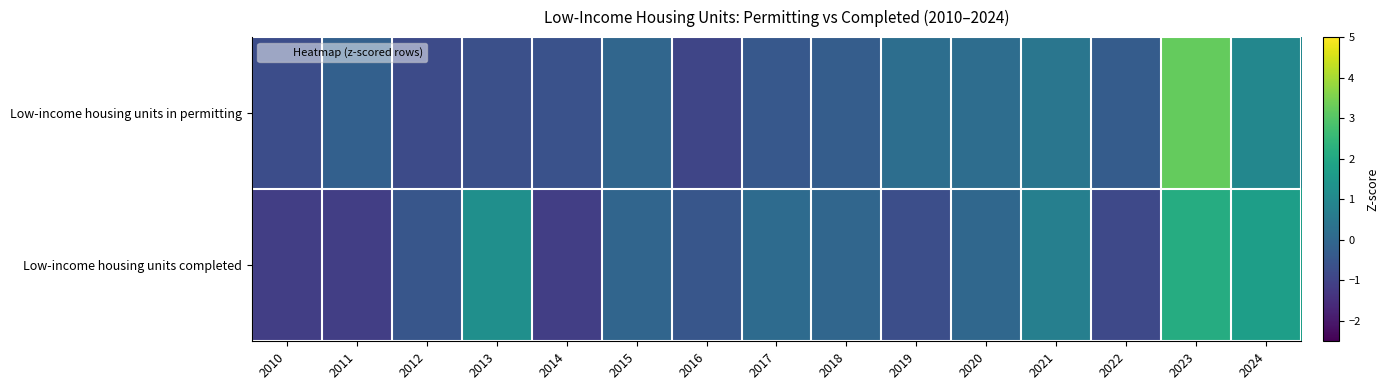

Reading left to right, transcribe all the data shown in this chart.

Low-income housing units in permitting: 2010=-0.7	2011=-0.2	2012=-0.8	2013=-0.7	2014=-0.6	2015=-0.0	2016=-0.9	2017=-0.4	2018=-0.3	2019=0.2	2020=0.2	2021=0.4	2022=-0.3	2023=3.2	2024=1.0
Low-income housing units completed: 2010=-1.1	2011=-1.1	2012=-0.5	2013=1.2	2014=-1.1	2015=-0.0	2016=-0.5	2017=0.1	2018=-0.0	2019=-0.7	2020=0.0	2021=0.7	2022=-0.8	2023=2.1	2024=1.7